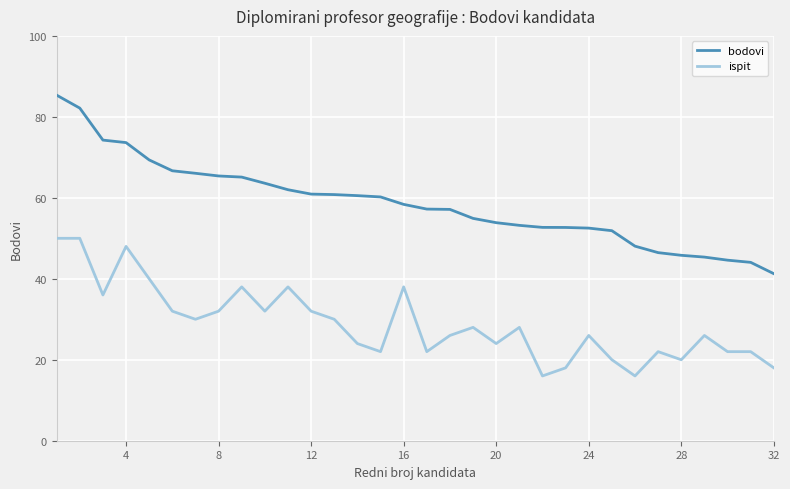

What is the difference between the maximum and minimum values in the ispit series?

34.0